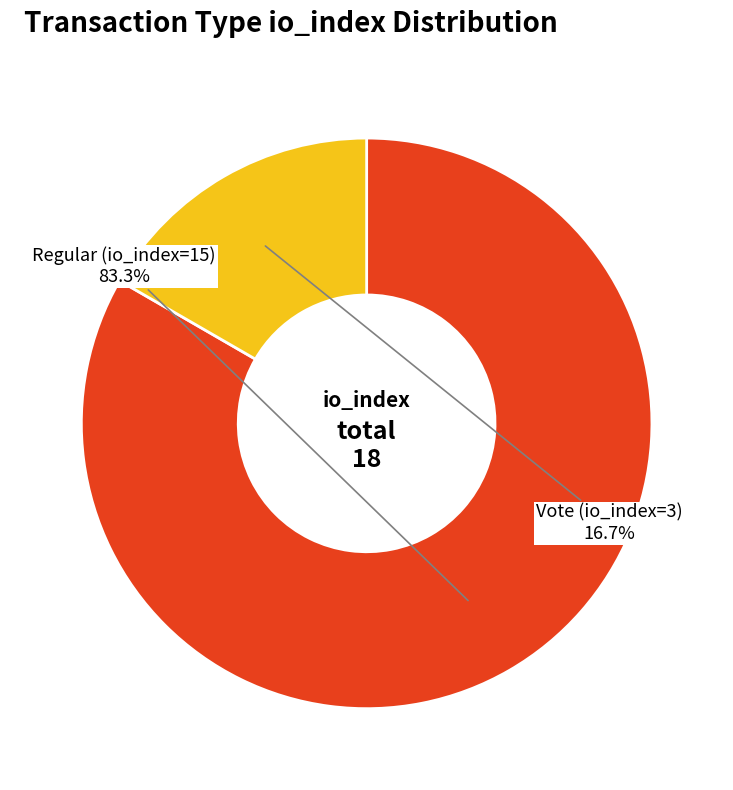

How many slices are in this pie chart?

2